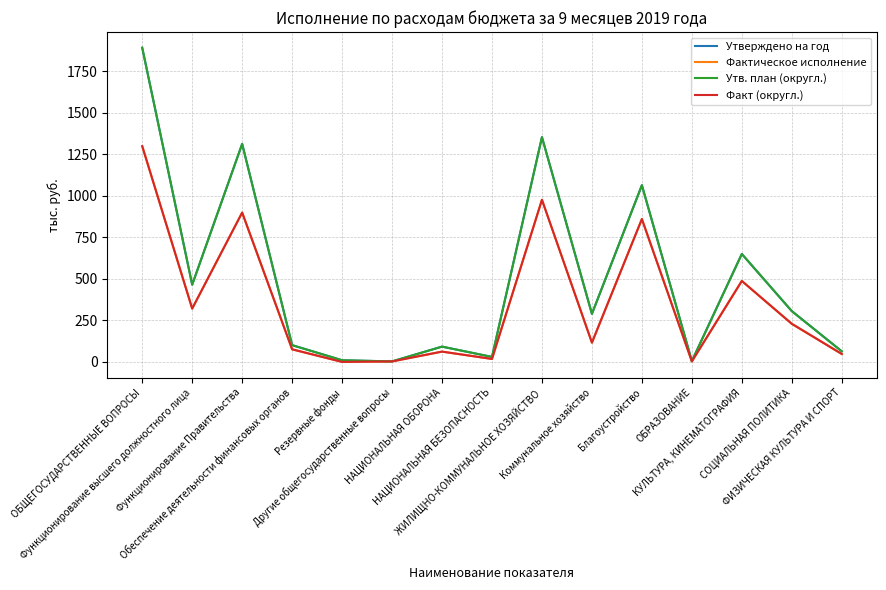

What is the maximum value shown in the chart?

1891.7